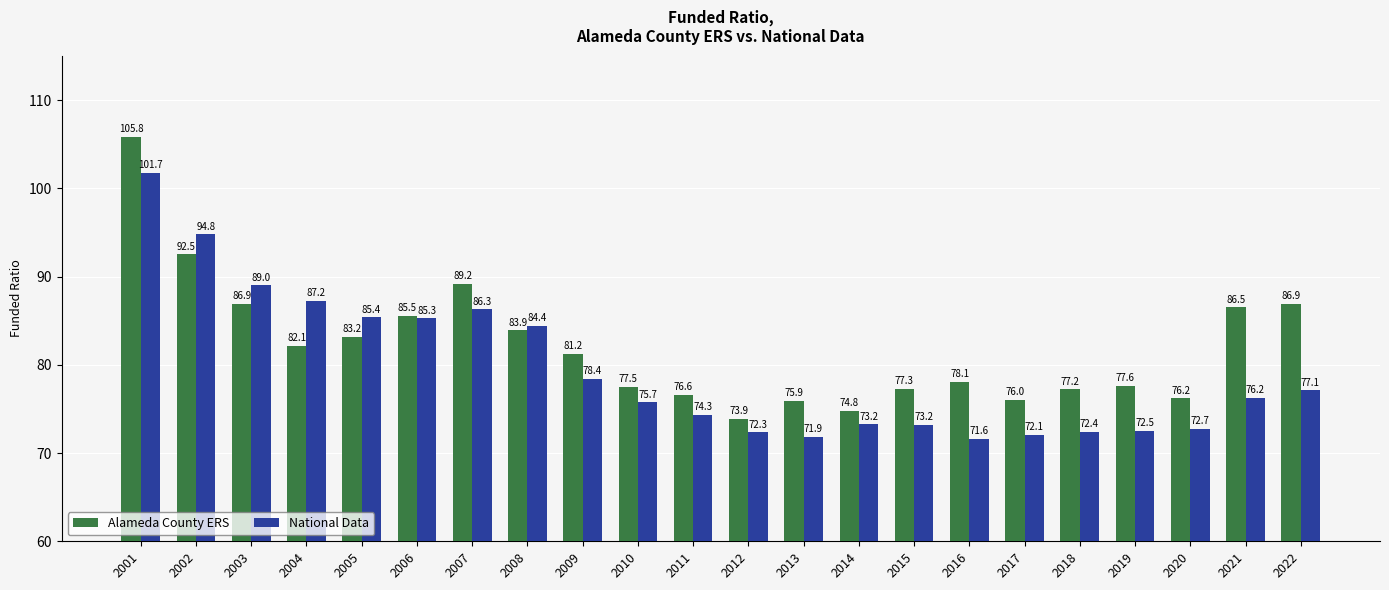

Reading left to right, transcribe all the data shown in this chart.

Alameda County ERS: 105.8	92.5	86.9	82.1	83.2	85.5	89.2	83.9	81.2	77.5	76.6	73.9	75.9	74.8	77.3	78.1	76.0	77.2	77.6	76.2	86.5	86.9
National Data: 101.7	94.8	89.0	87.2	85.4	85.3	86.3	84.4	78.4	75.7	74.3	72.3	71.9	73.2	73.2	71.6	72.1	72.4	72.5	72.7	76.2	77.1